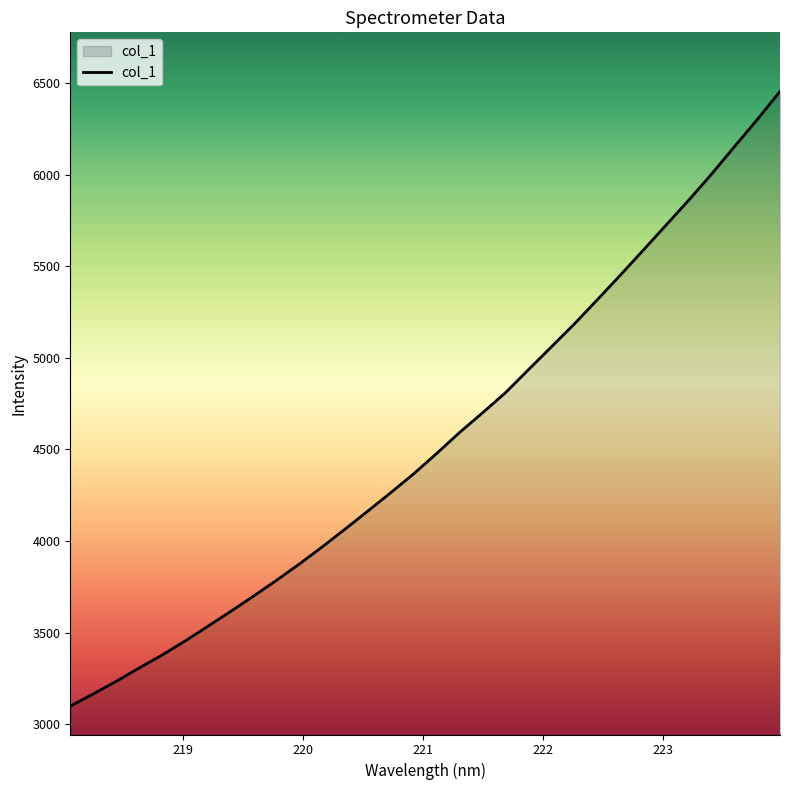

What is the difference between the maximum and minimum values?

3357.0